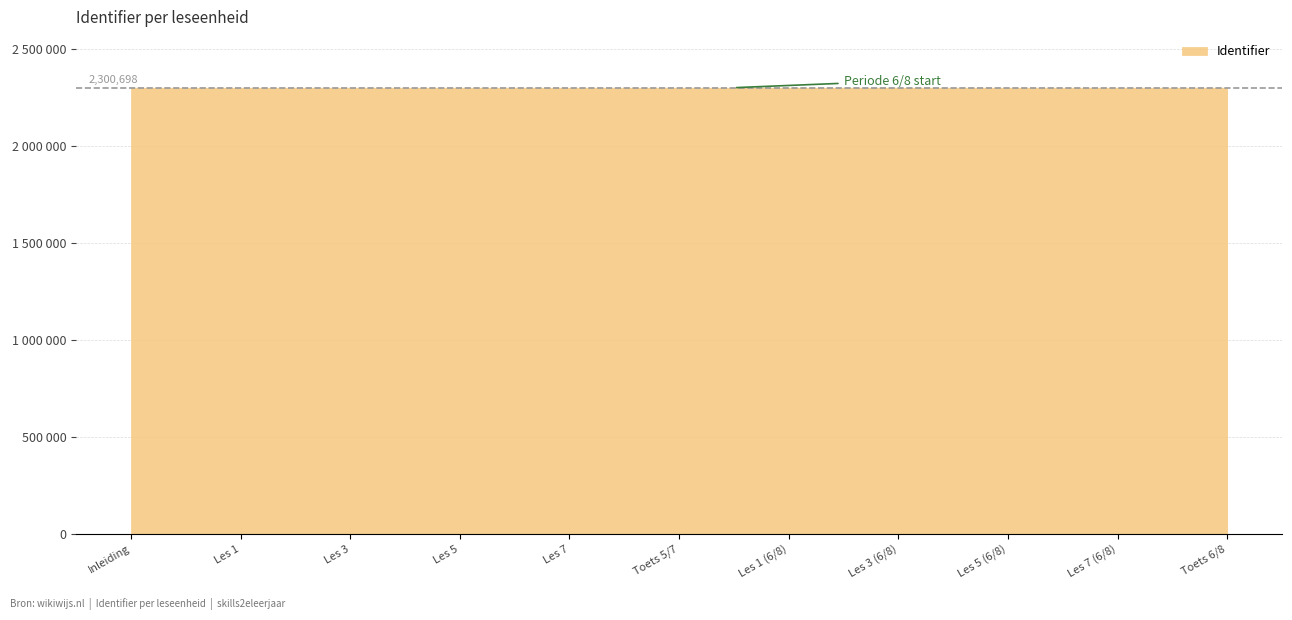

Does the chart have visible grid lines?

Yes